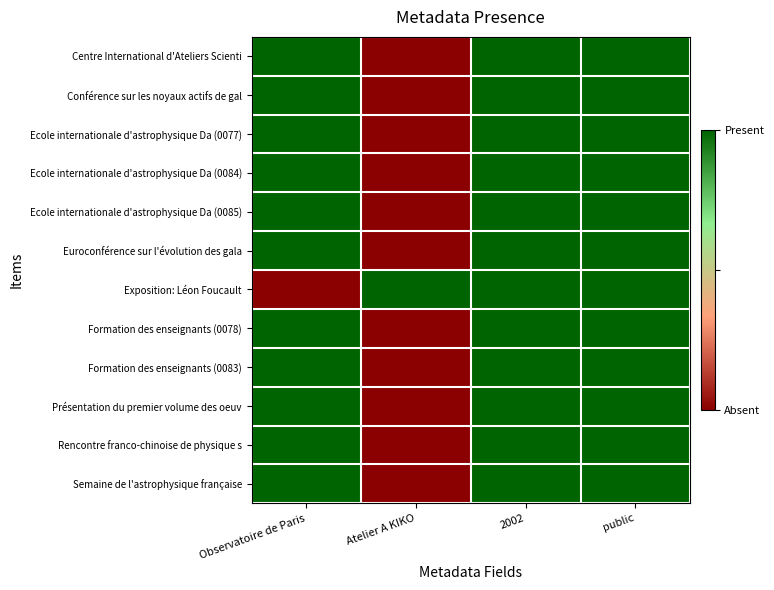

What is the spread (max minus min) of values at Observatoire de Paris?

1